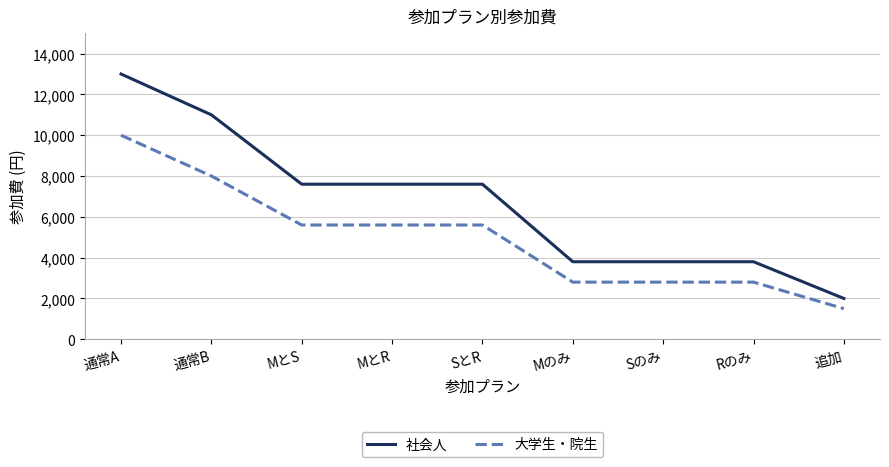

Which series has the largest total across all categories?

社会人